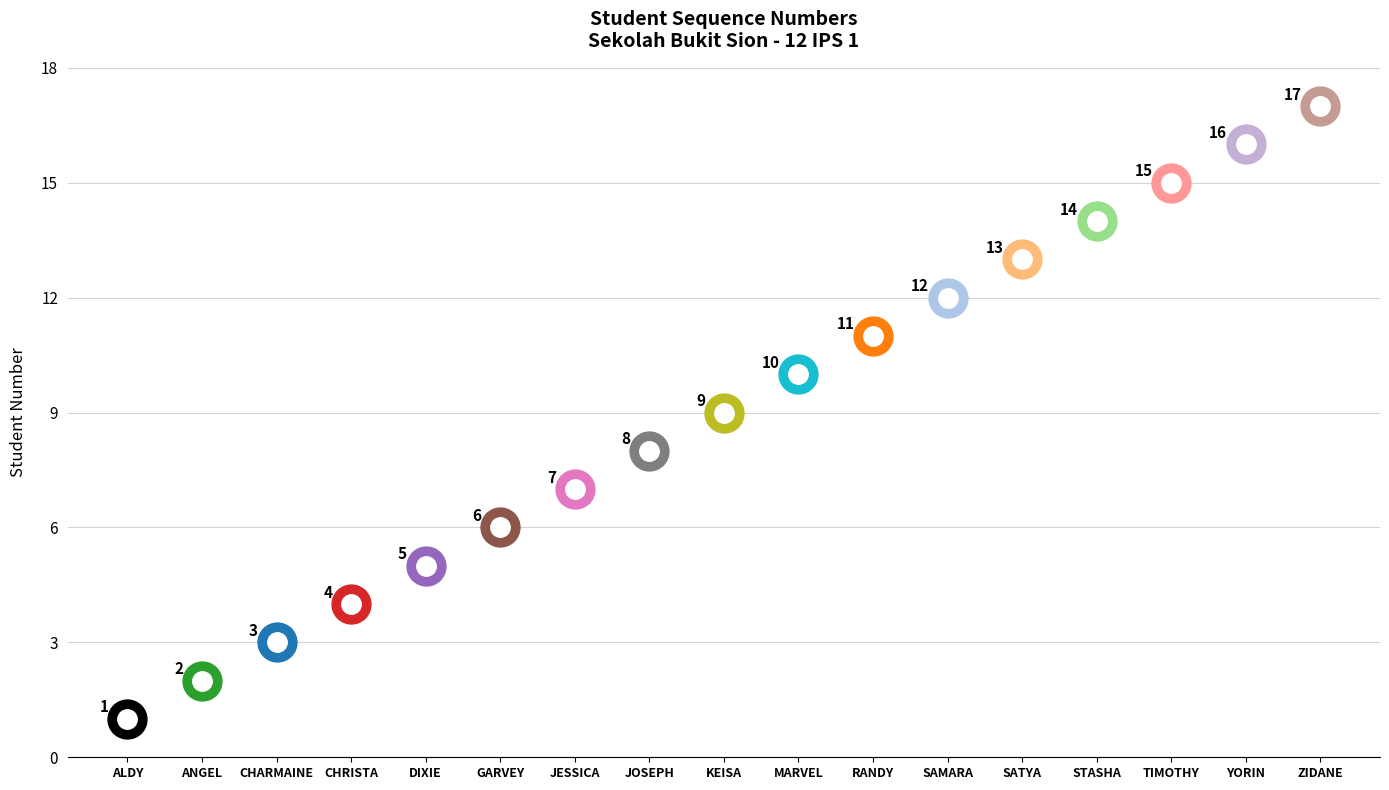

What is the minimum value shown in the chart?

1